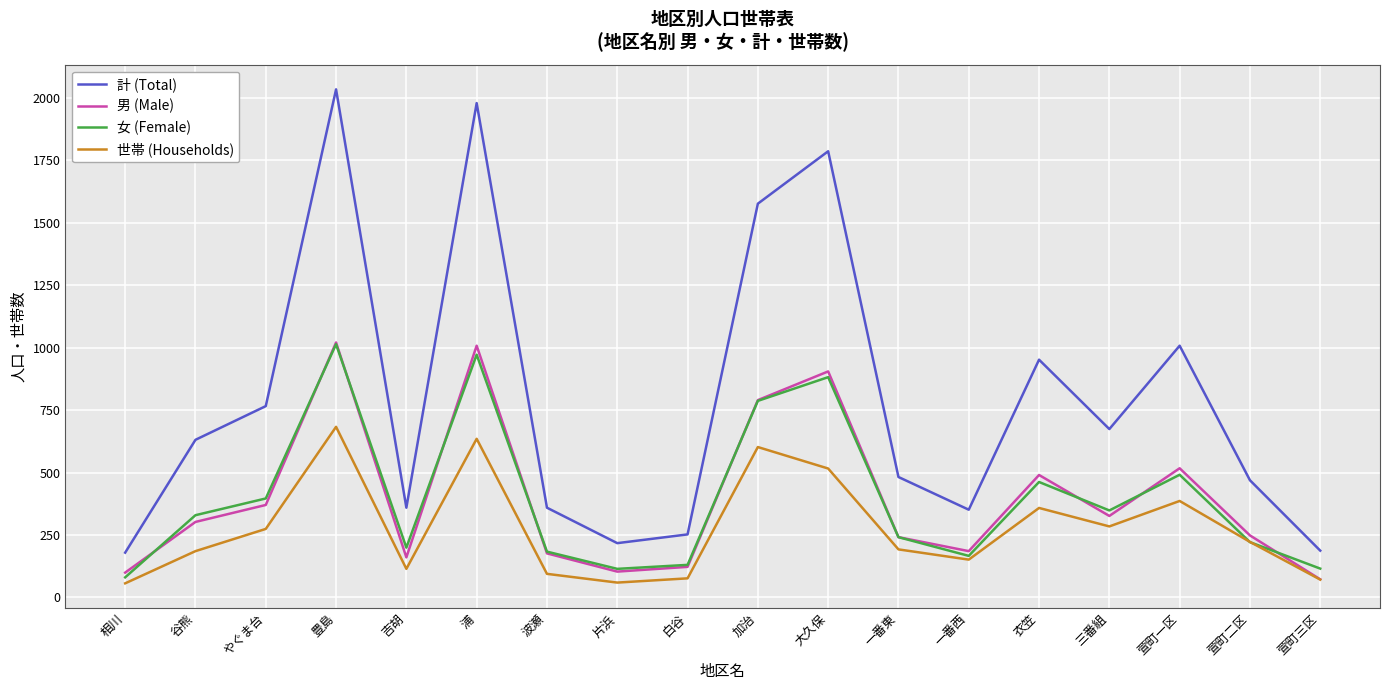

What position from the right is 萱町二区?

2